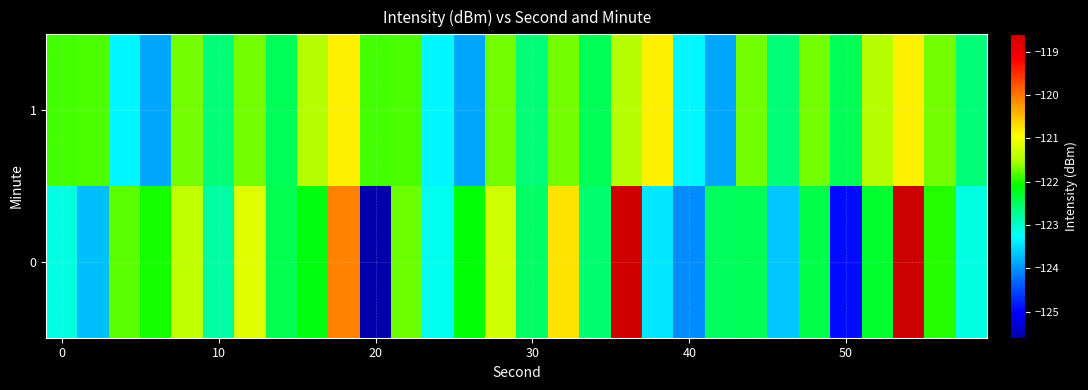

What is the maximum value shown in the chart?

-118.6